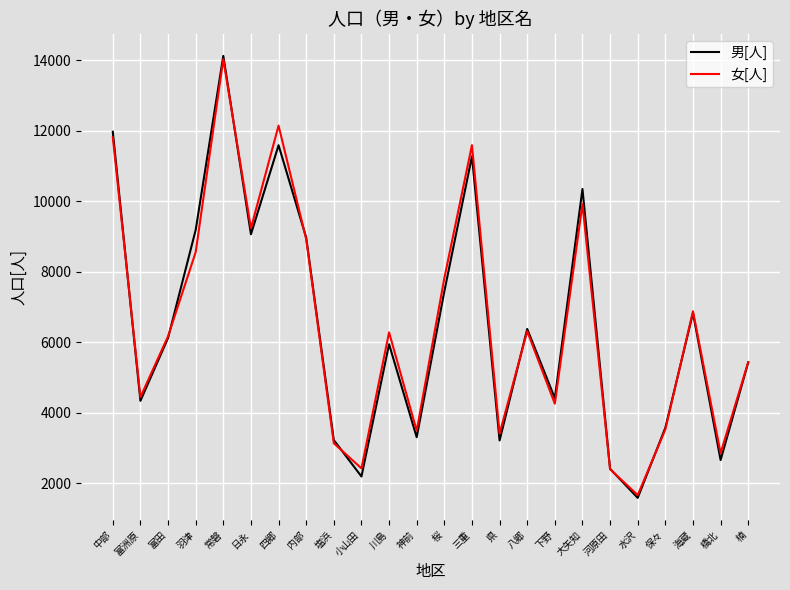

How many interior local peaks does the 女[人] series have?

7